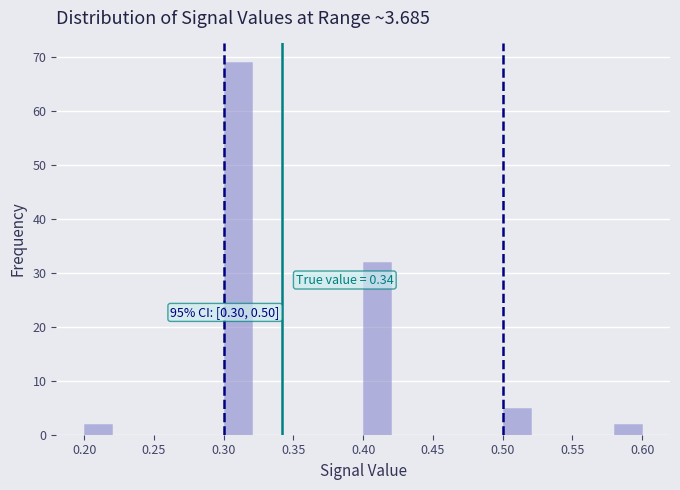

Over which range of the x-axis is the bar tallest?

0.30 to 0.32